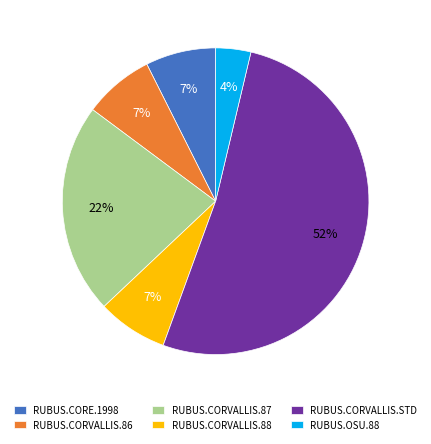

True or false: RUBUS.CORVALLIS.86 accounts for 7% of the total.

True